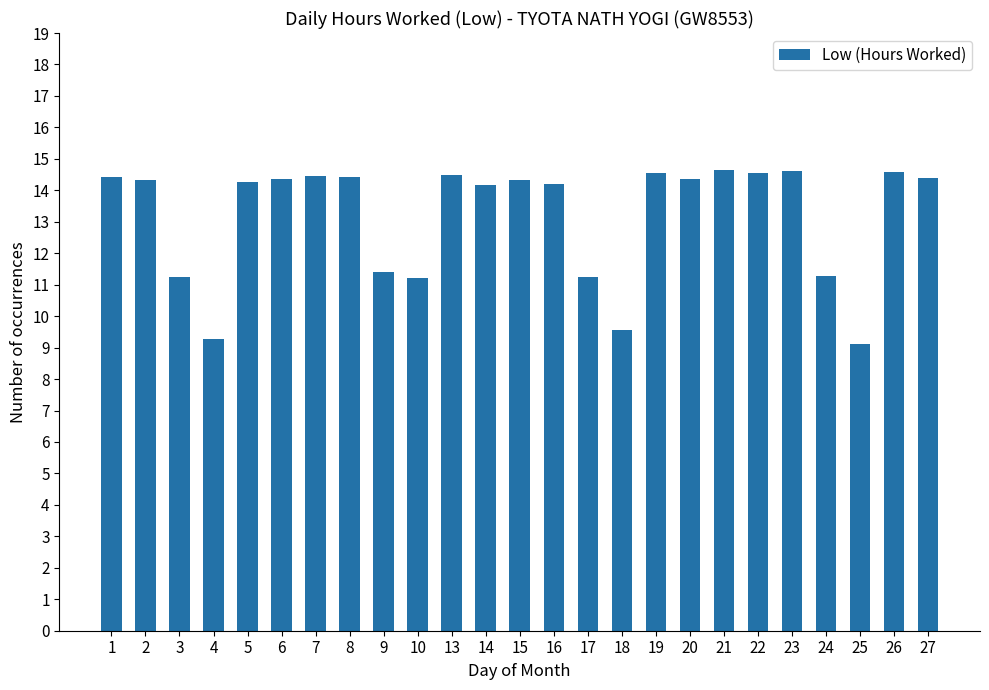

How many series are shown in this chart?

1